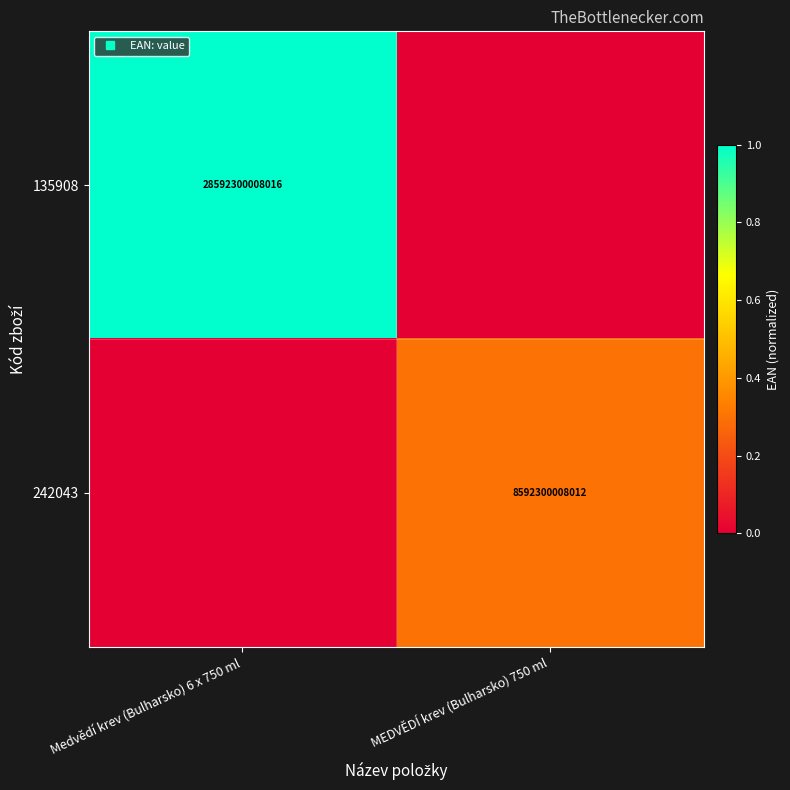

What is the sum of the 242043 values at MEDVĚDÍ krev (Bulharsko) 750 ml and Medvědí krev (Bulharsko) 6 x 750 ml?

0.3